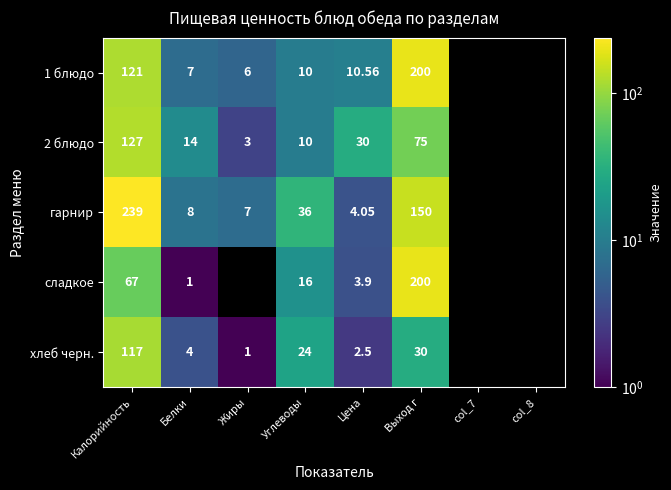

Which category has the highest value across all series?

Калорийность